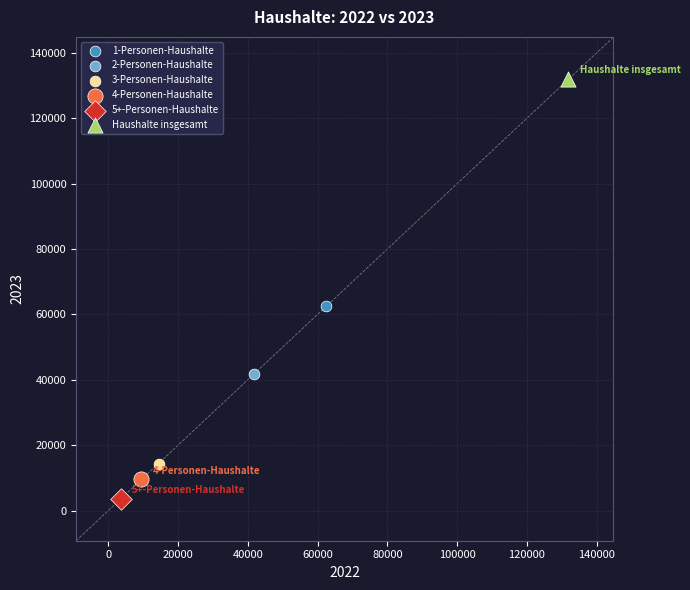

Which series reaches the minimum Y coordinate?

5+-Personen-Haushalte